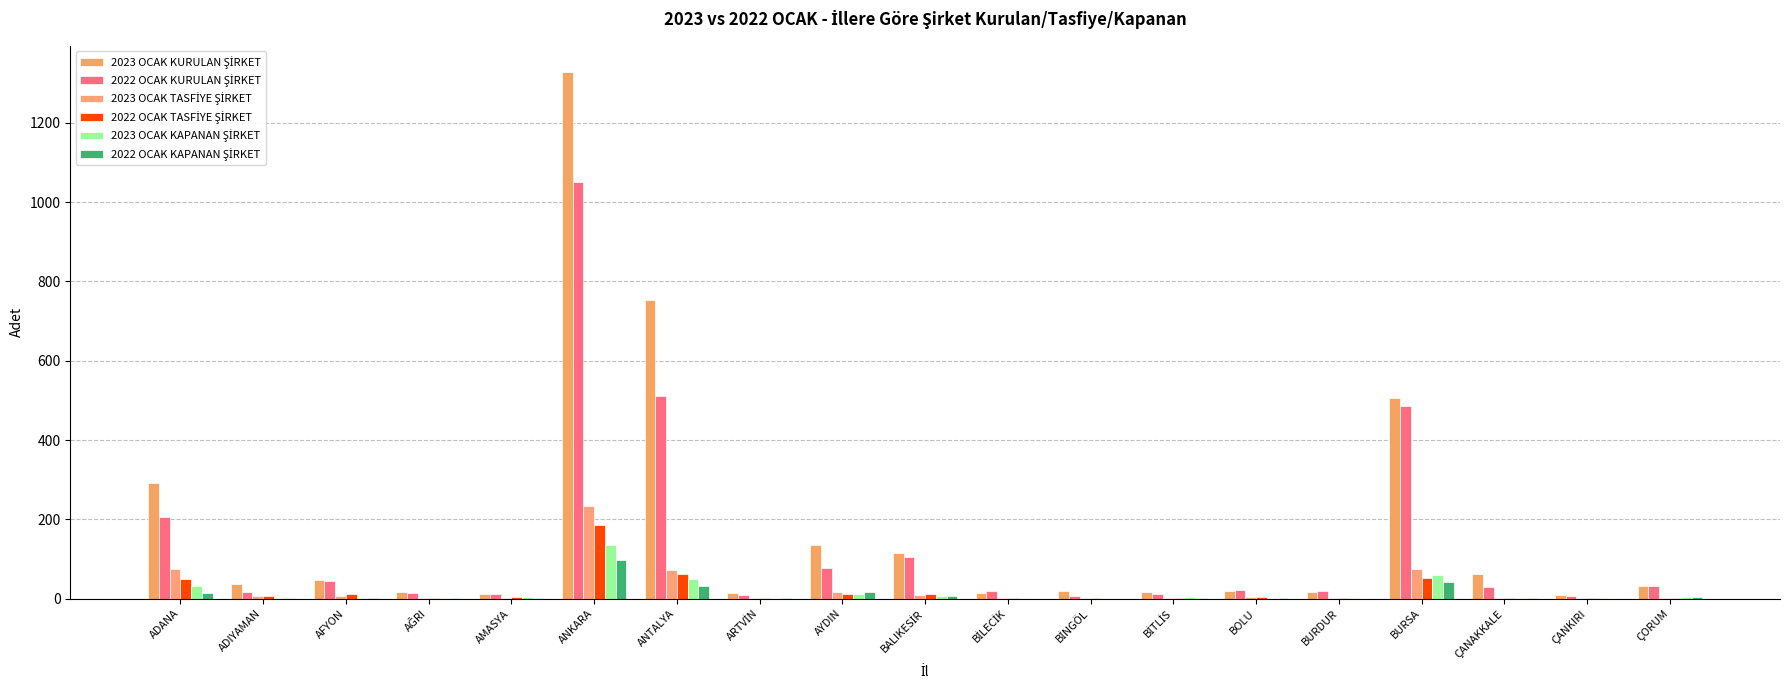

At which label does 2022 OCAK TASFİYE ŞİRKET first exceed 4?

ADANA